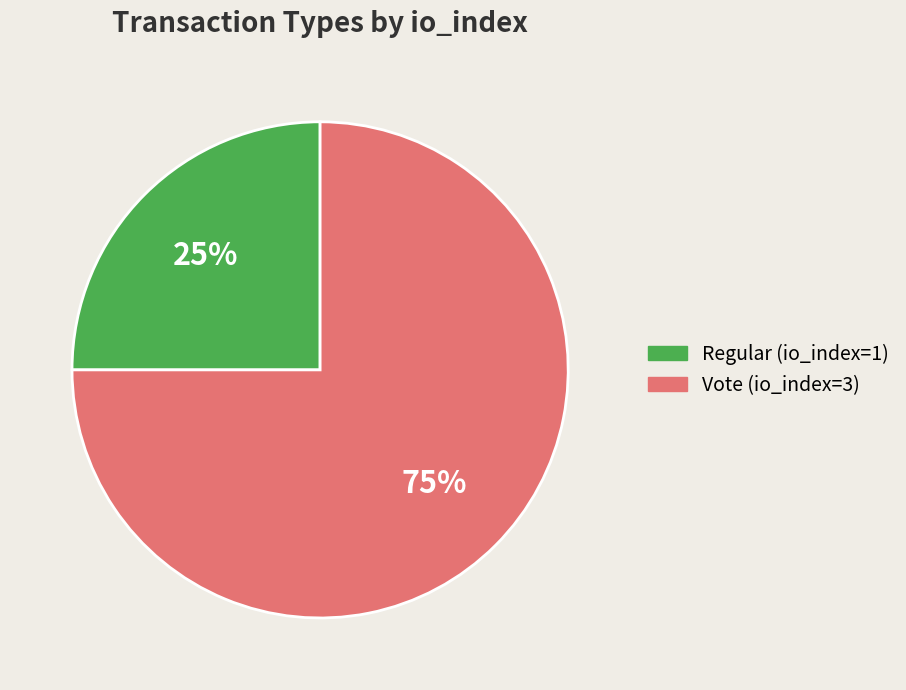

Is the sum of Regular (io_index=1) and Vote (io_index=3) greater than half?

Yes